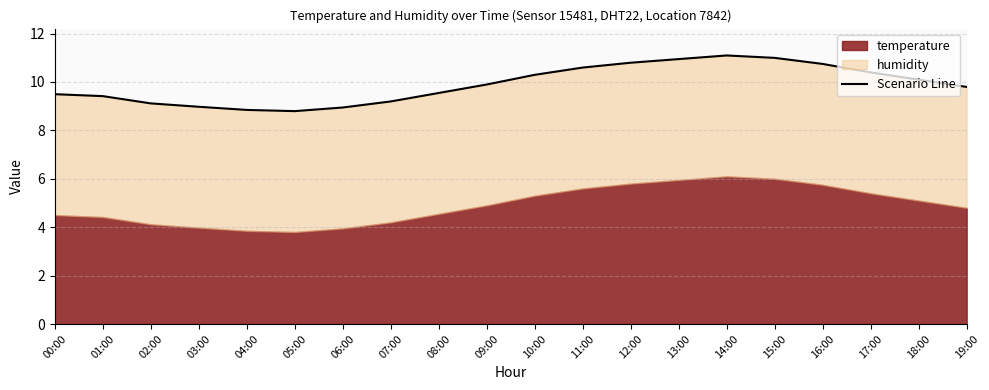

What position from the left is 19:00?

20